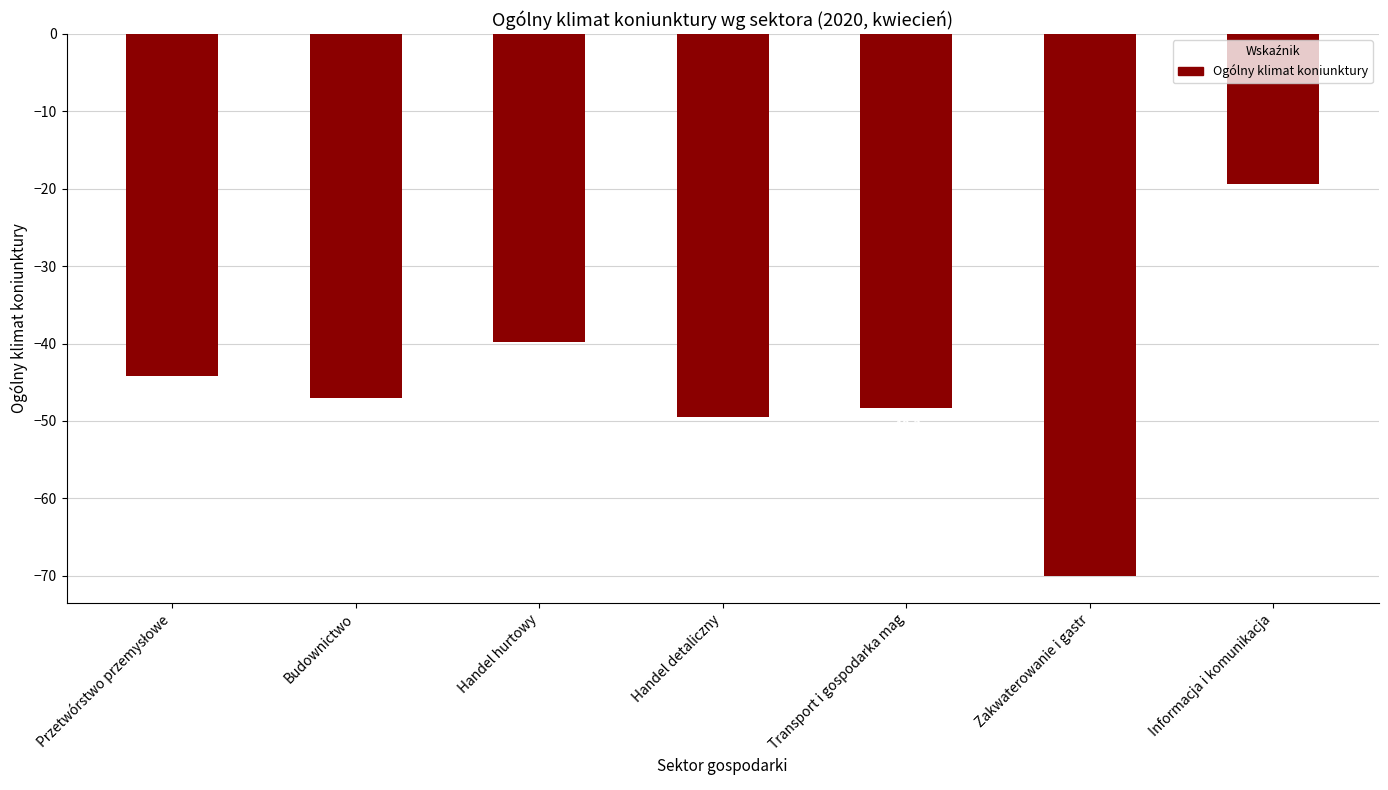

What is the change in value from Handel hurtowy to Informacja i komunikacja?

+20.4